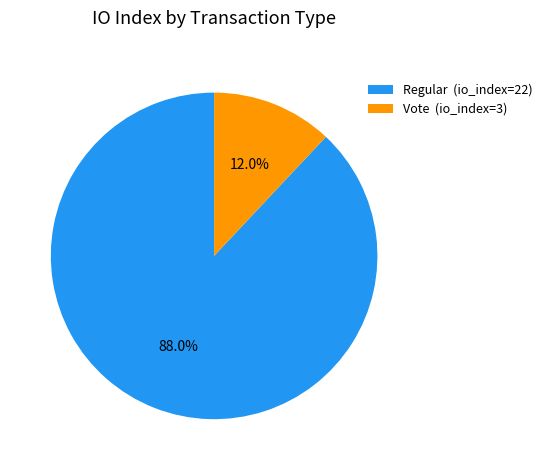

How many slices are in this pie chart?

2